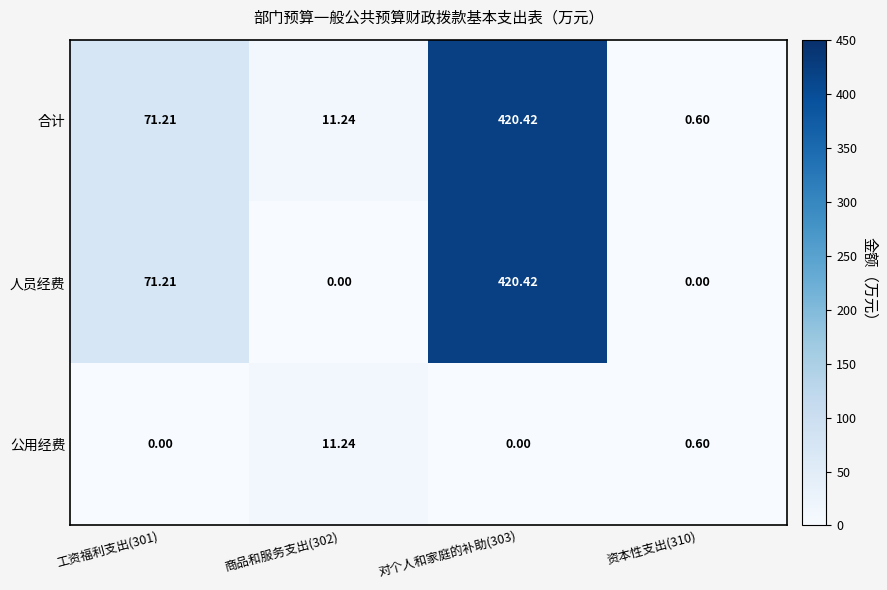

Which series has the largest total across all categories?

合计